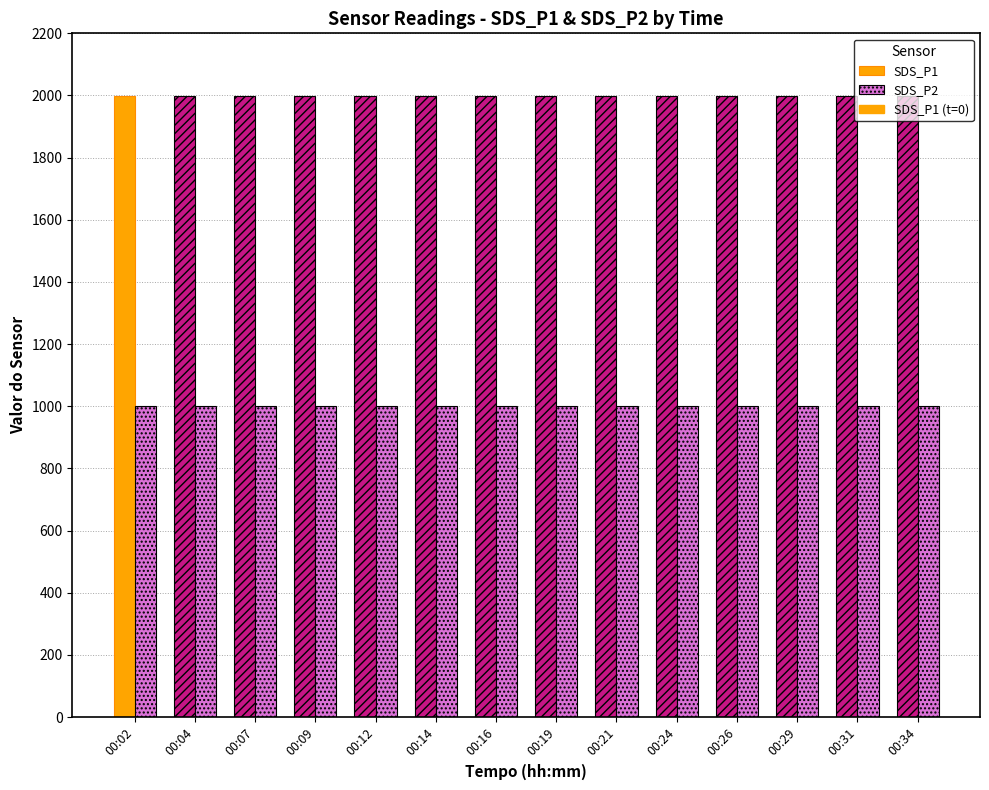

What is the approximate value of SDS_P2 at 00:26?

999.9